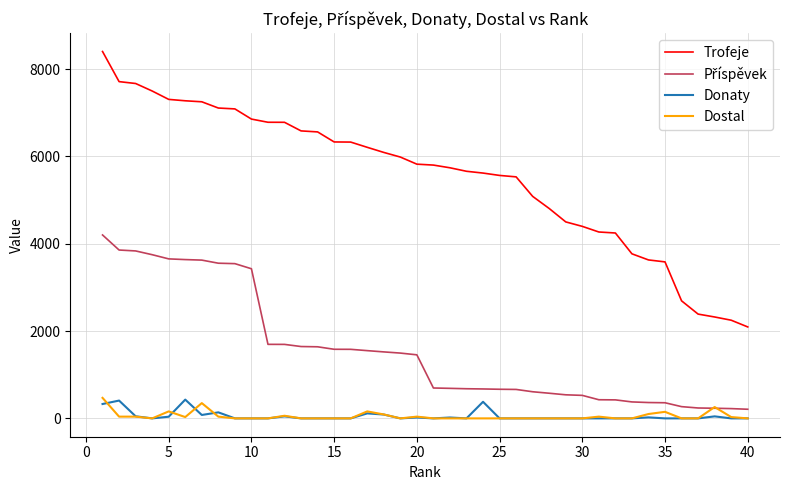

What is the lowest value of the Trofeje series?

2095